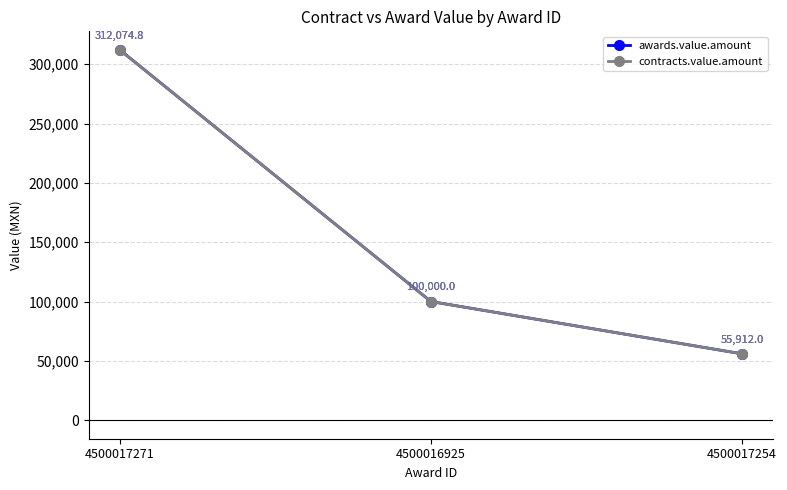

True or false: awards.value.amount has a value of 84421.2 at 4500017271.

False